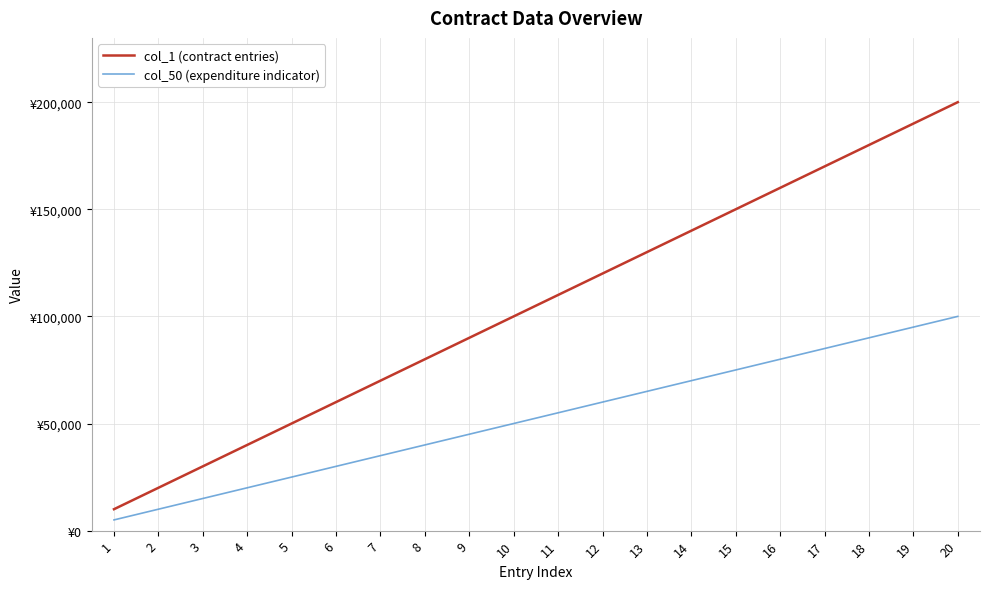

True or false: col_1 (contract entries) and col_50 (expenditure indicator) intersect in this chart.

False